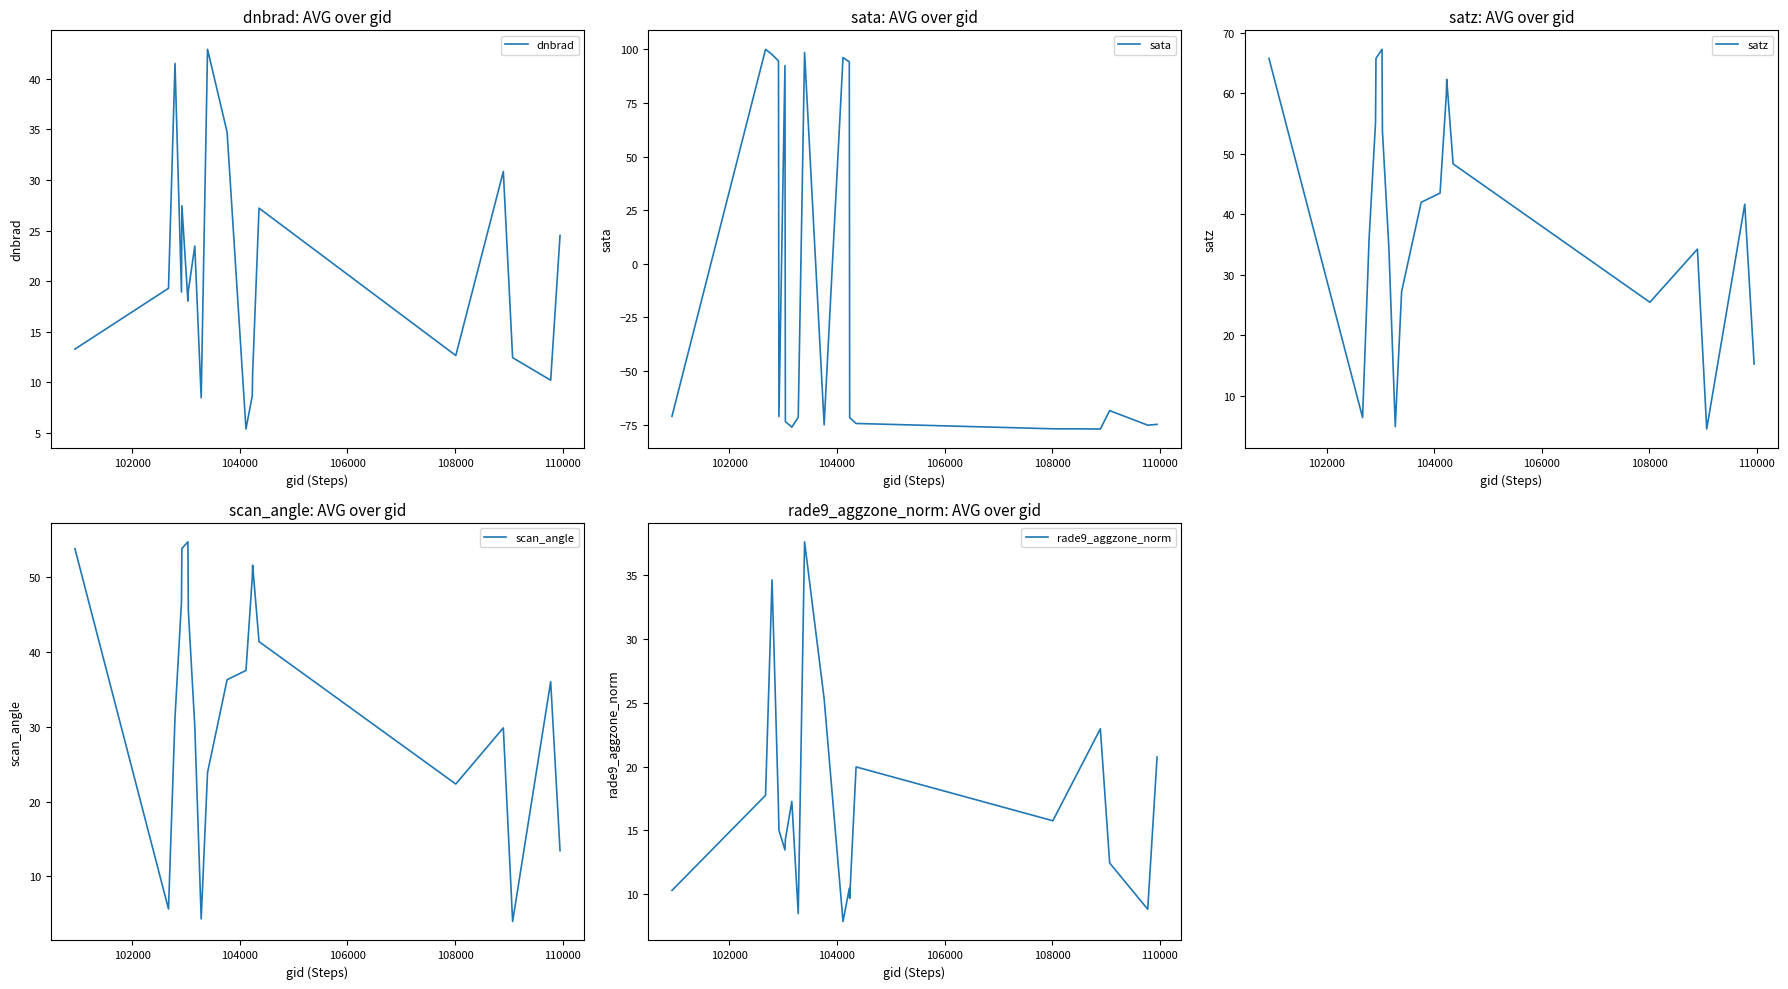

True or false: scan_angle and satz intersect in this chart.

False